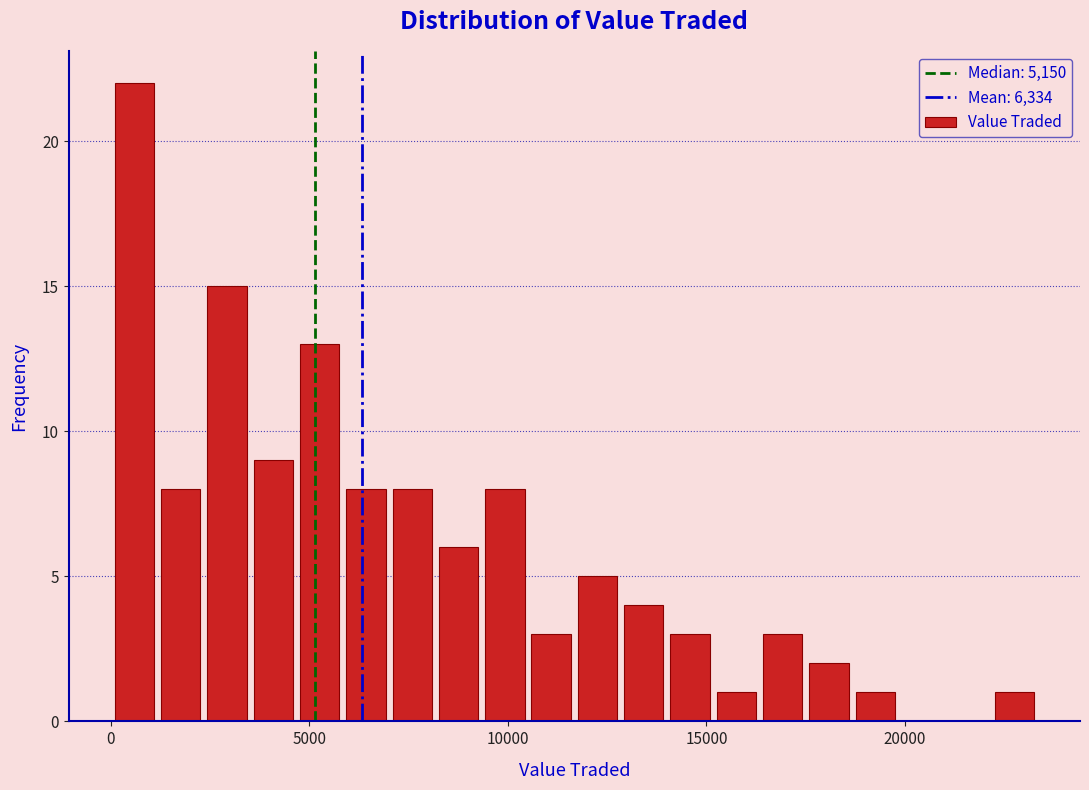

Around what value on the x-axis is the tallest bar? Give the approximate position of its centre, as read against the axis.

500